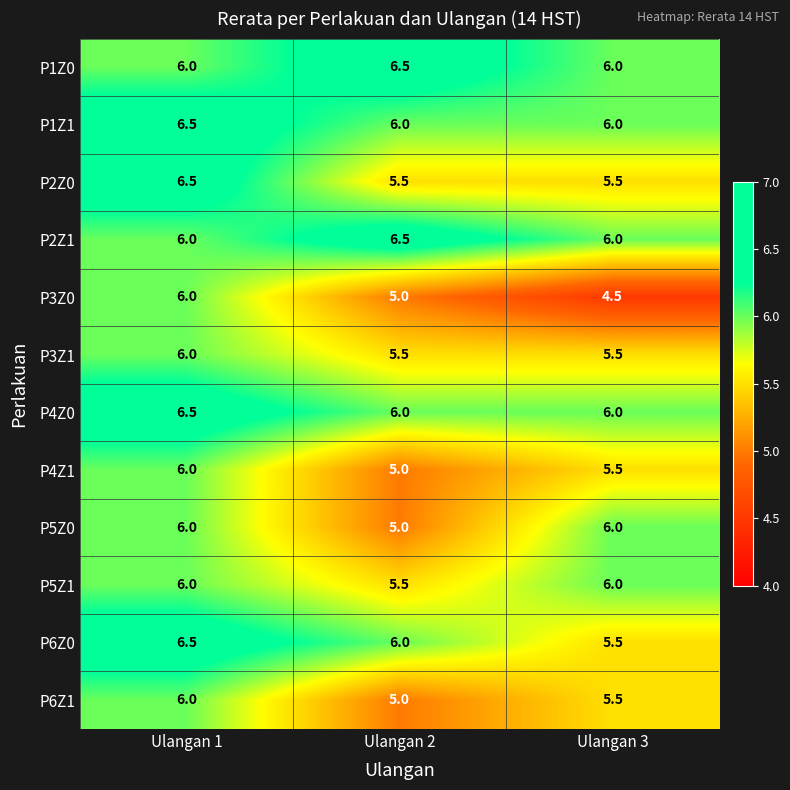

How many categories are shown in the chart?

3